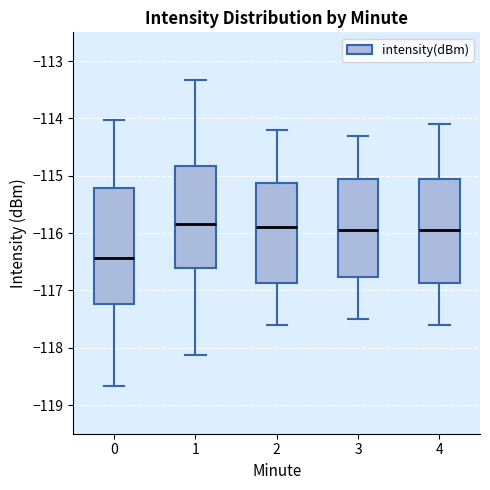

Reading left to right, transcribe this box plot: for each box, give where its median line is, the range the box spans, and where its two whiskers end, as read against the y-axis. The values are not printed on the chart, so give them approximately, as read against the axis.

0: median -116.4, box -117.2 to -115.2, whiskers -118.7 to -114.0
1: median -115.9, box -116.6 to -114.8, whiskers -118.1 to -113.3
2: median -115.9, box -116.9 to -115.1, whiskers -117.6 to -114.2
3: median -115.9, box -116.8 to -115.0, whiskers -117.5 to -114.3
4: median -115.9, box -116.9 to -115.0, whiskers -117.6 to -114.1